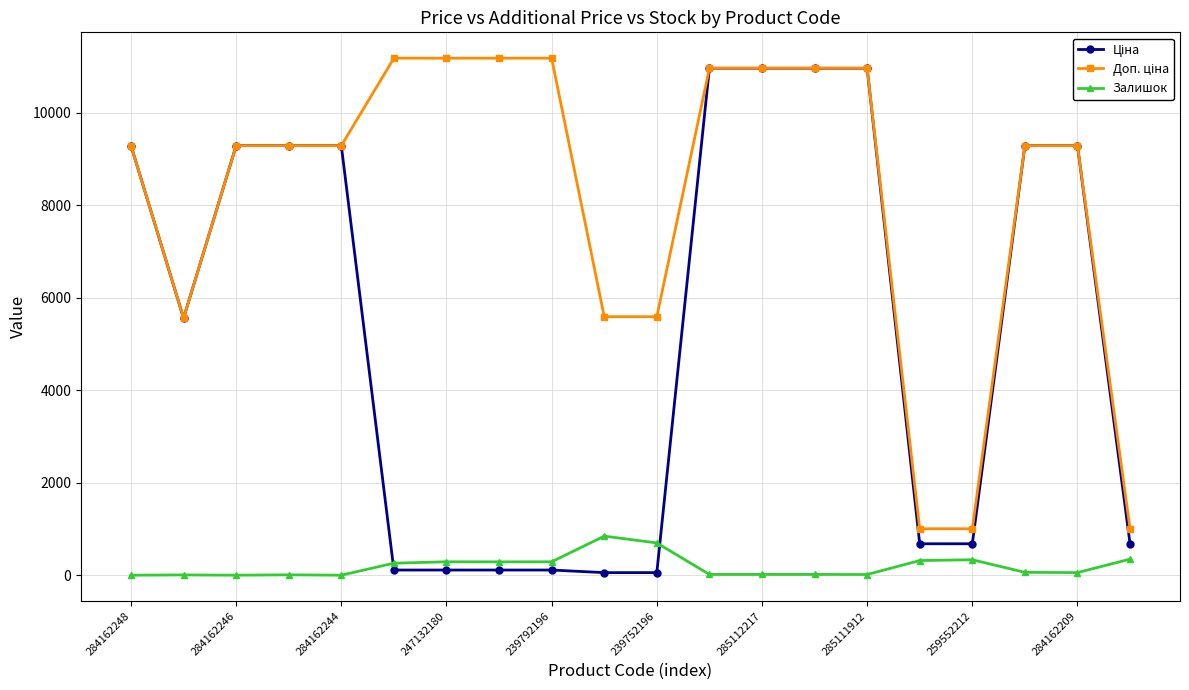

At how many categories does at least one series exceed 7275?

14